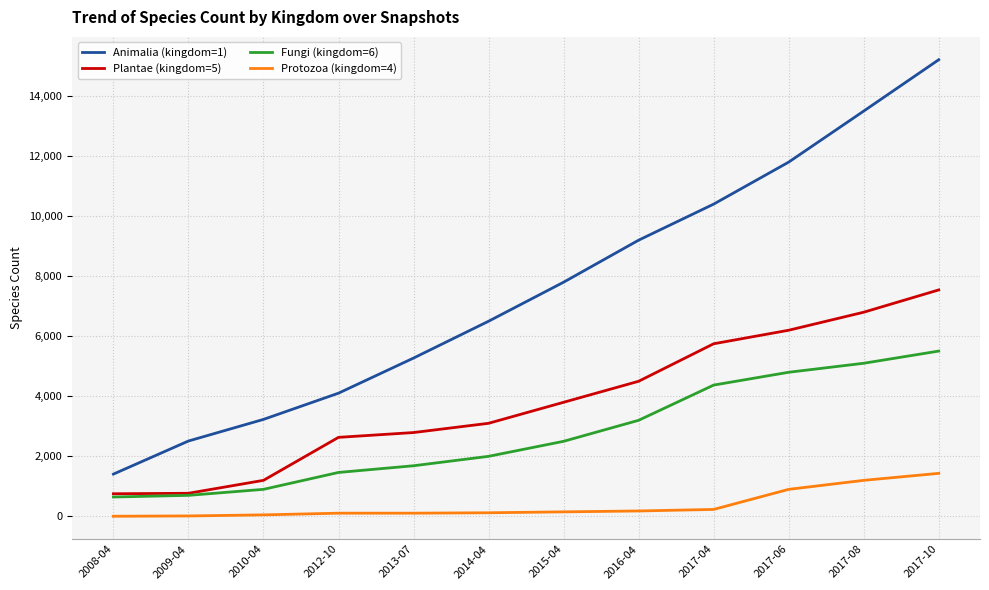

Rank the series at 2010-04 from highest to lowest value.

Animalia (kingdom=1), Plantae (kingdom=5), Fungi (kingdom=6), Protozoa (kingdom=4)